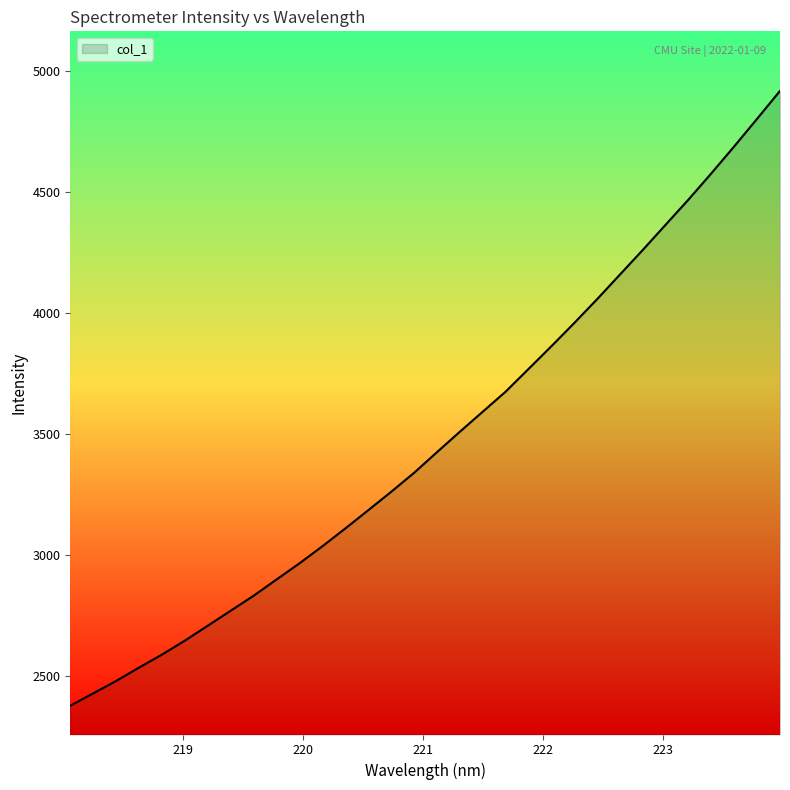

True or false: the data has more than 1 interior local peaks.

False